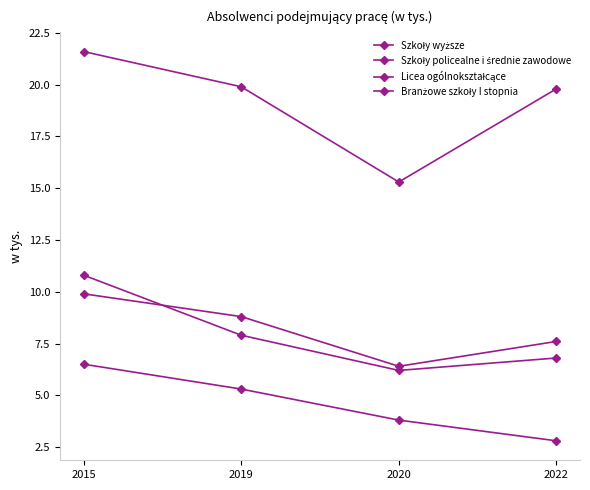

Does the chart have visible grid lines?

No